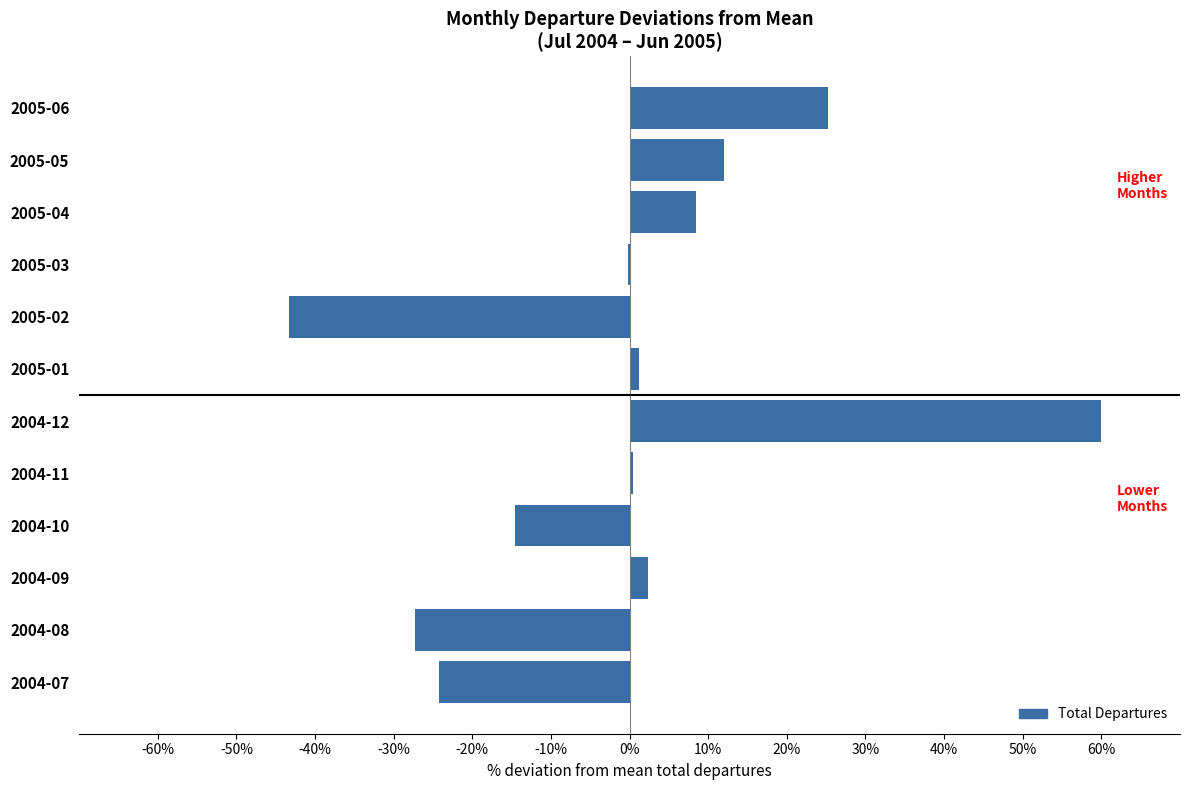

Are the bars horizontal?

Yes